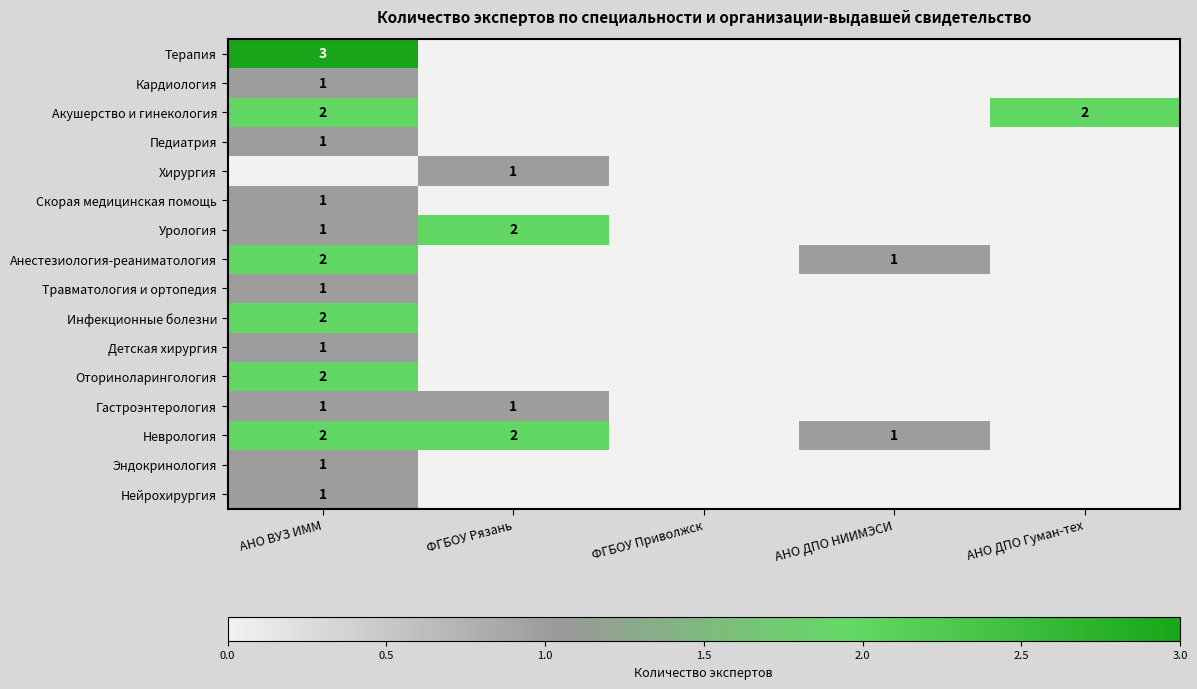

The value of Травматология и ортопедия at АНО ВУЗ ИММ is 2. True or false?

False